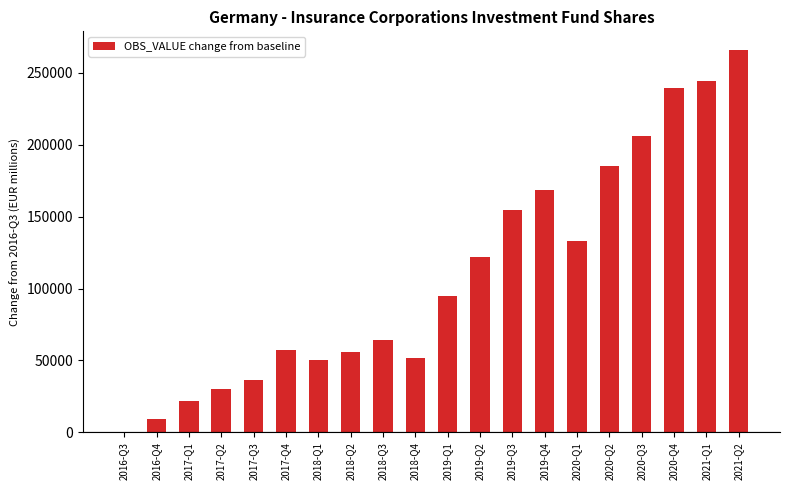

Are the bars horizontal?

No